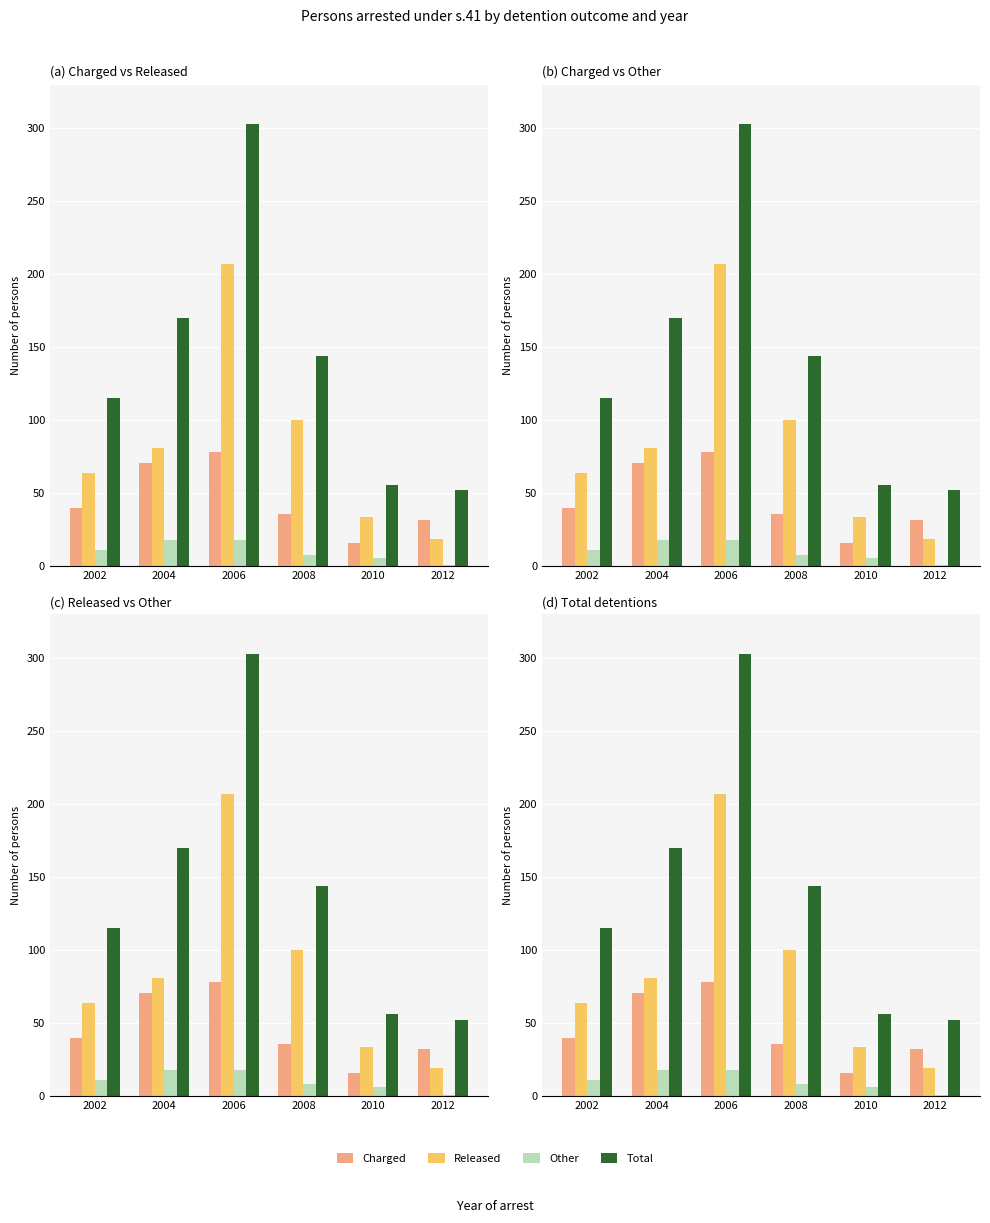

Where does the Other series first go above 11?

2004